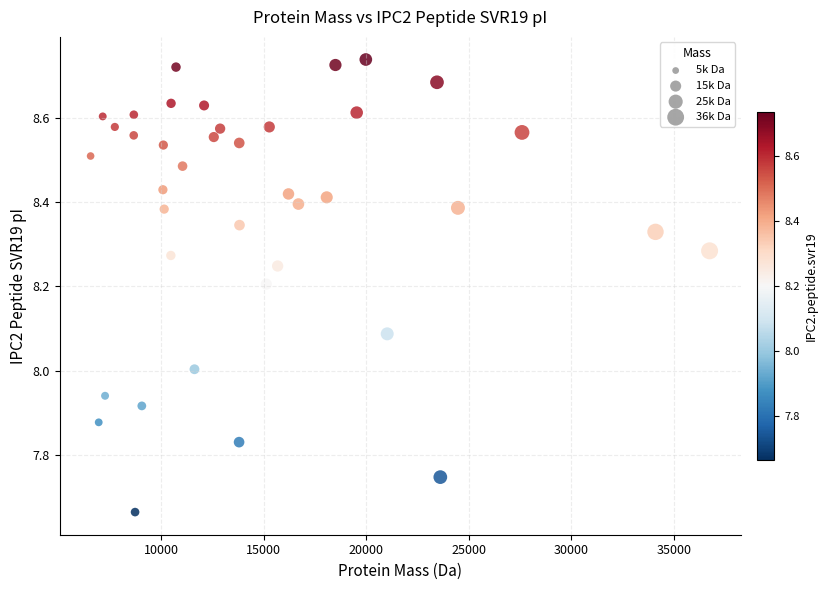

What is the range of Y values (max minus min)?

1.1